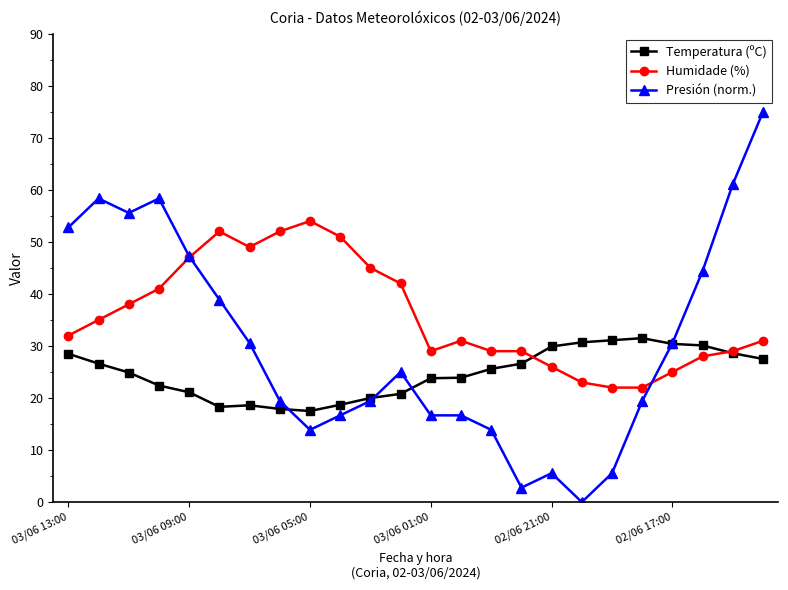

True or false: Humidade (%) and Temperatura (ºC) intersect in this chart.

True